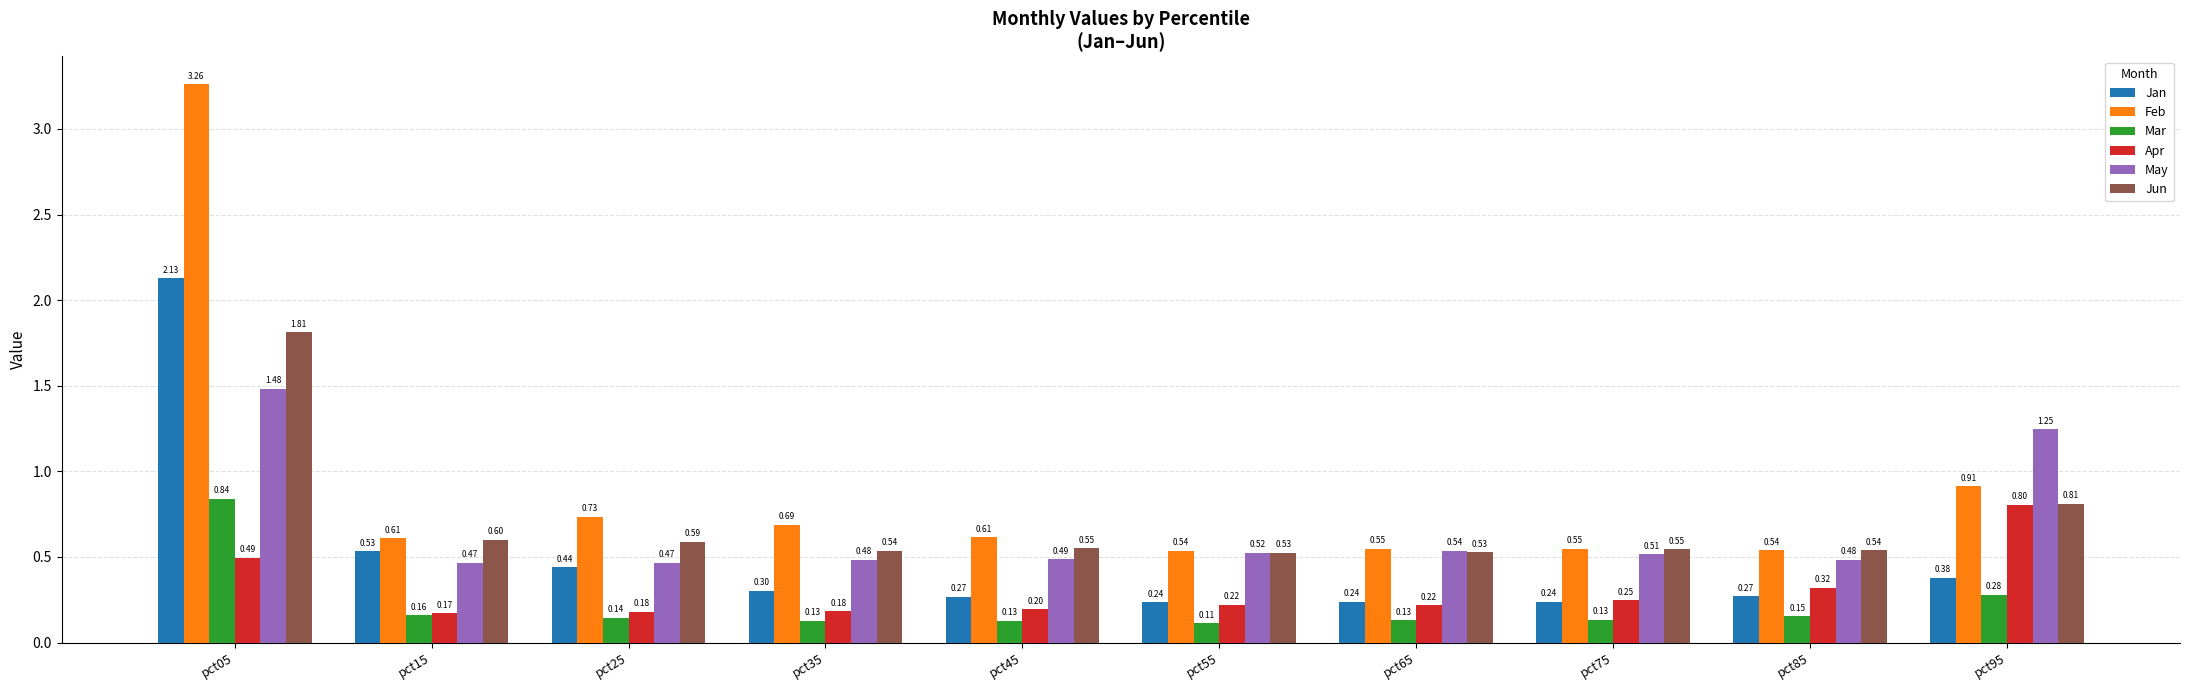

What are all the series names shown in the legend?

Jan, Feb, Mar, Apr, May, Jun